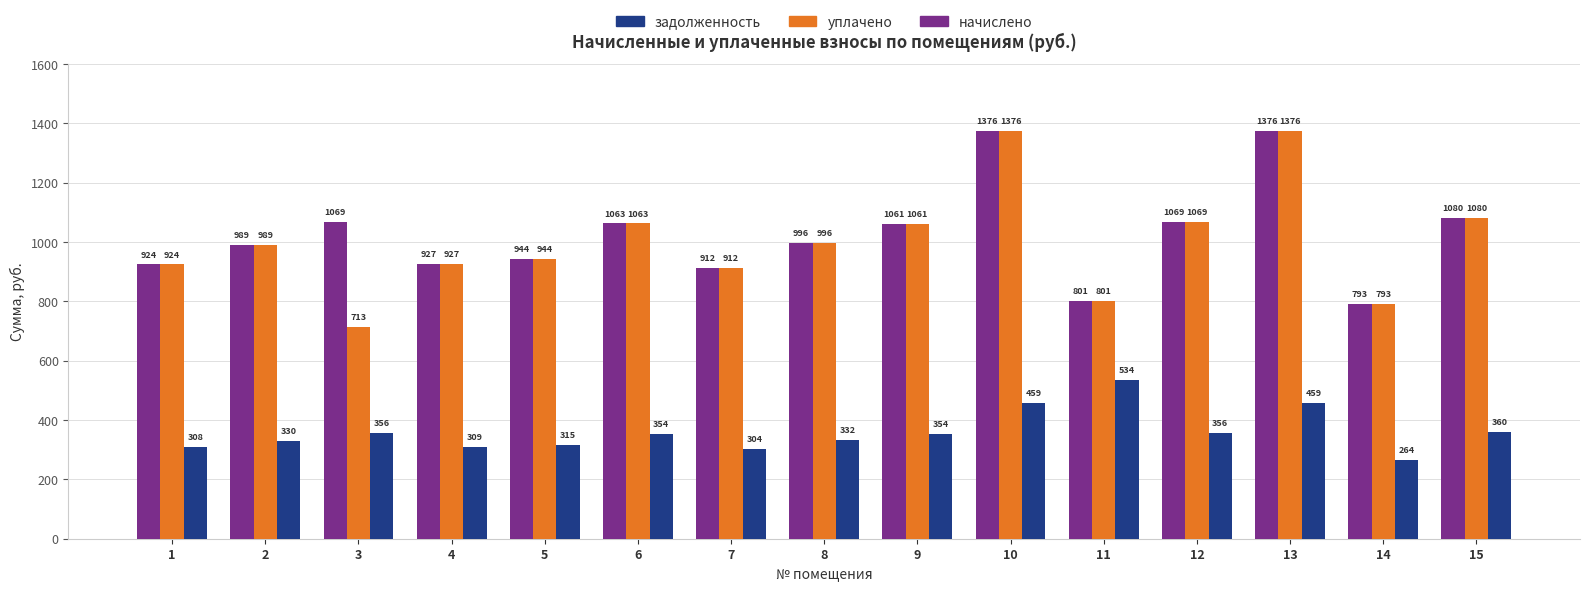

What is the sum of all задолженность values?

5393.5